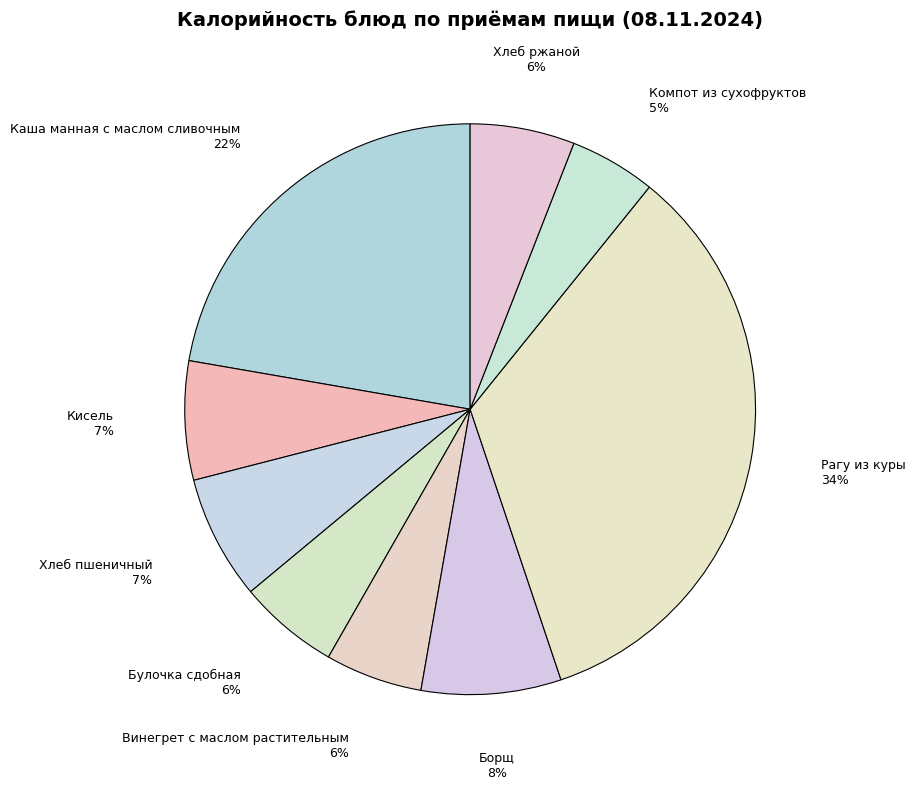

The Компот из сухофруктов slice represents 5% of the pie. True or false?

True